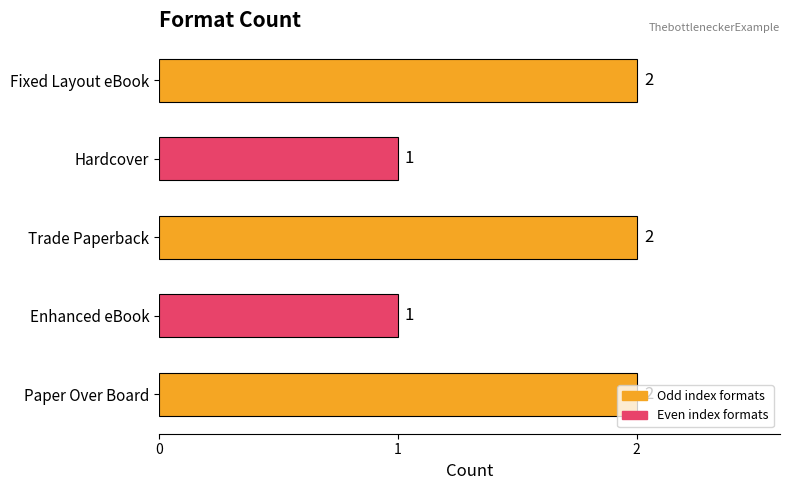

Count the number of categories in the chart.

5